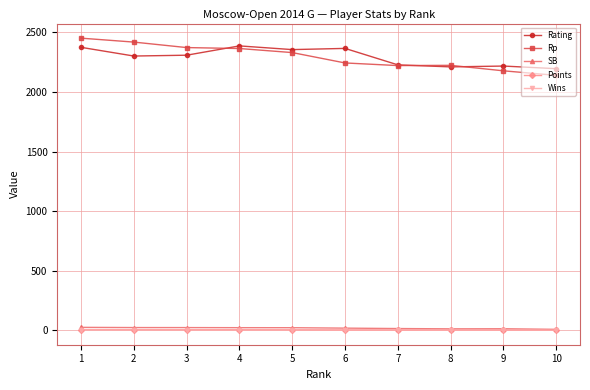

What is the minimum value shown in the chart?

2.0